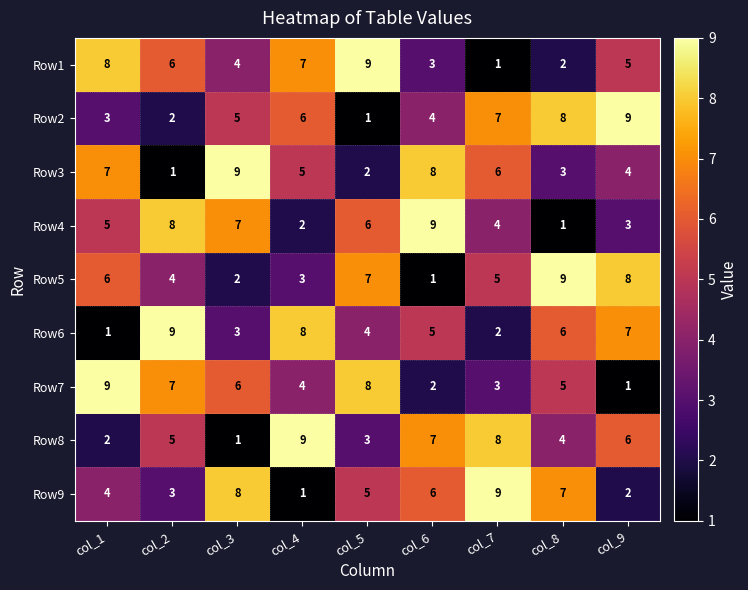

What is the greatest value displayed?

9